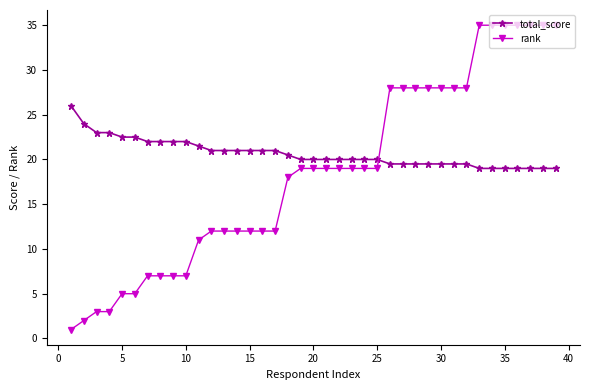

Which series has the widest spread of values?

rank